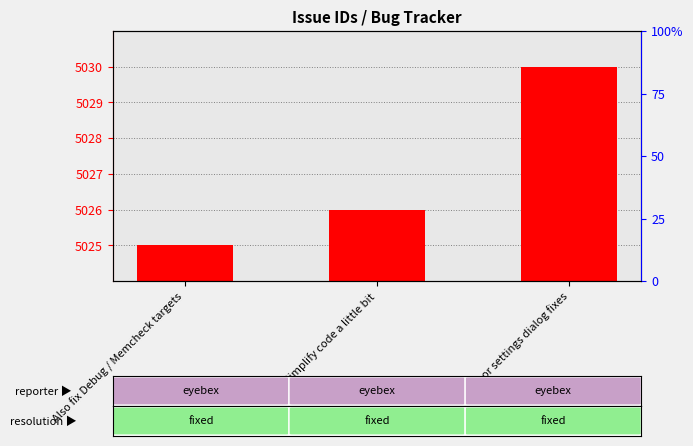

Approximately how many times larger is the value at Minor settings dialog fixes compared to Also fix Debug / Memcheck targets?

1.0